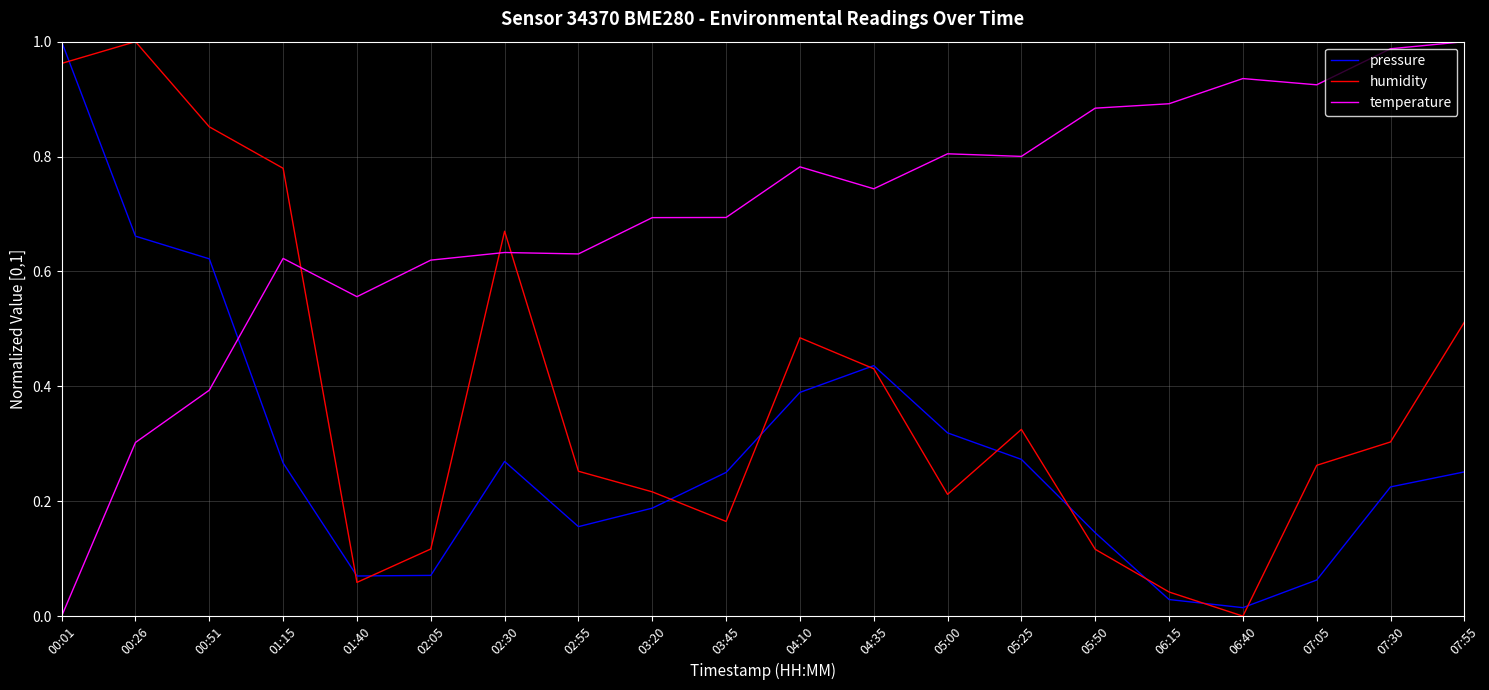

What are all the series names shown in the legend?

pressure, humidity, temperature